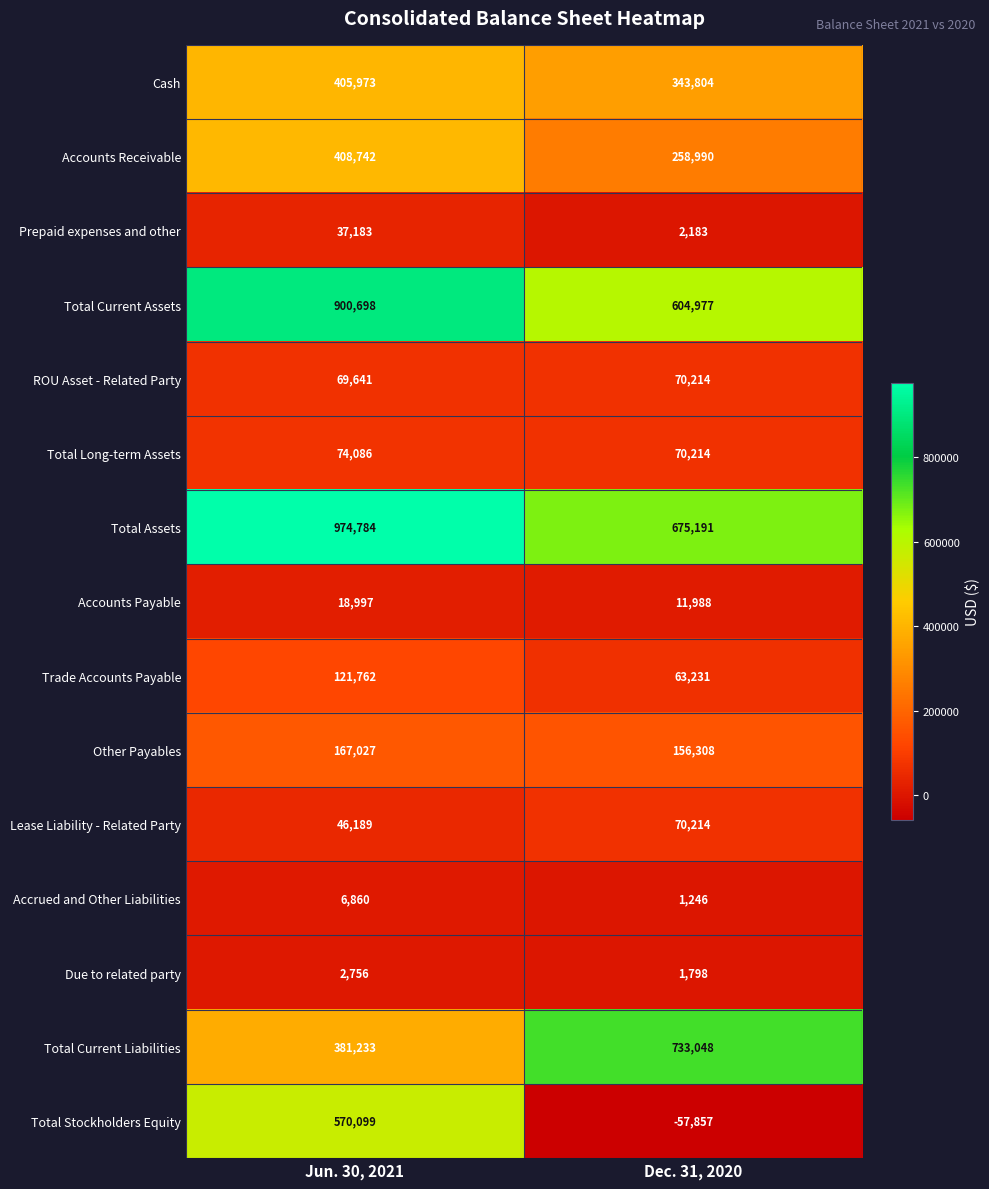

True or false: Prepaid expenses and other has a value of 2183 at Dec. 31, 2020.

True